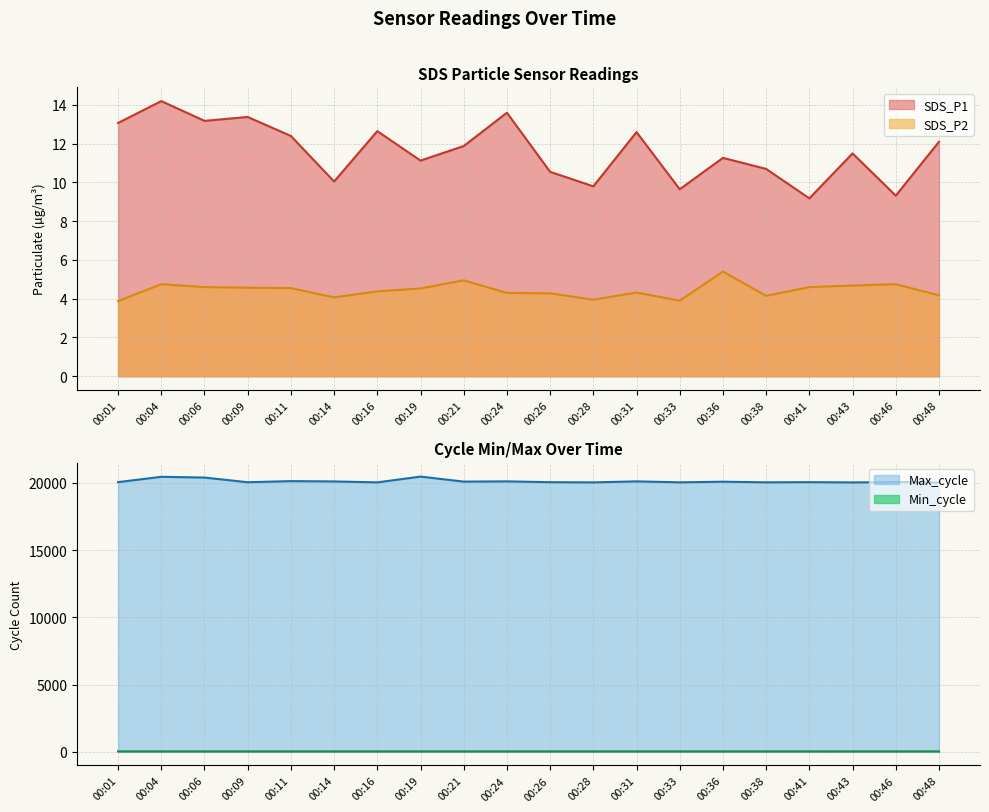

Does the chart display data point markers on the line(s)?

No